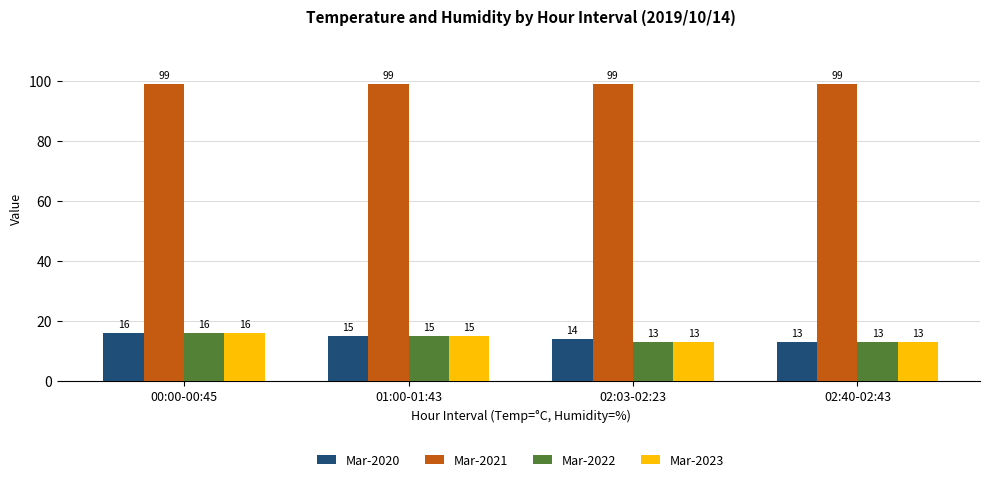

What position from the left is 02:40-02:43?

4